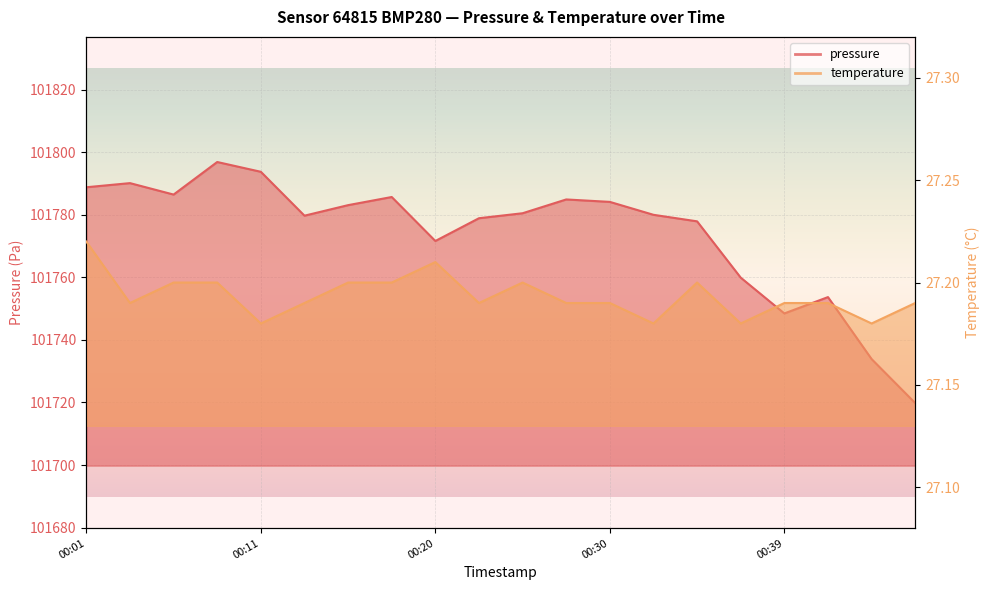

In pressure, how many points are higher than both neighbors (excluding endpoints)?

5